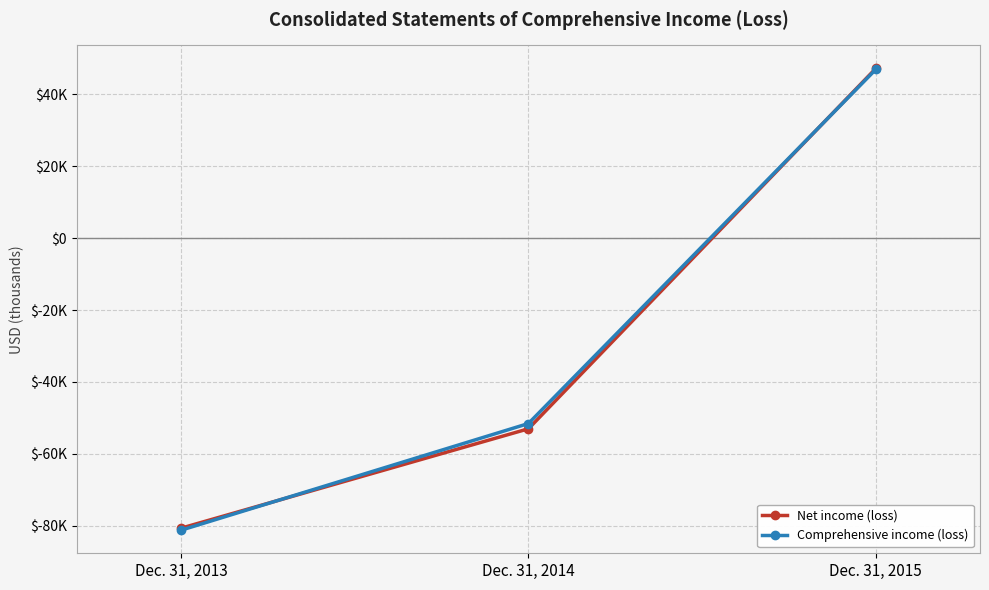

What are all the series names shown in the legend?

Net income (loss), Comprehensive income (loss)